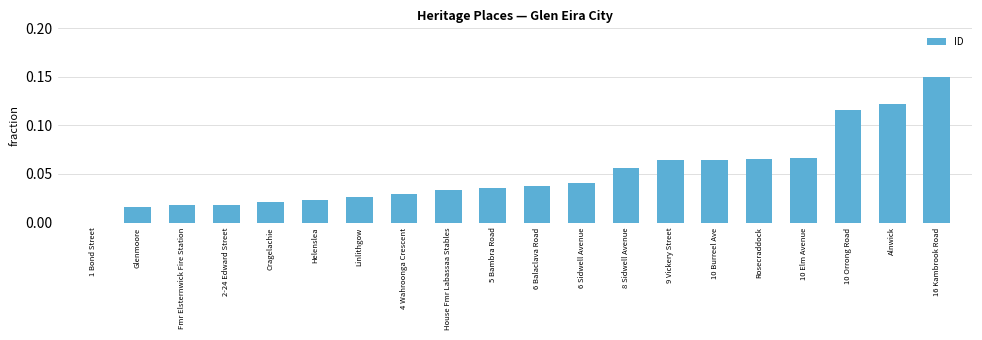

At which category does the chart reach its peak across all series?

16 Kambrook Road